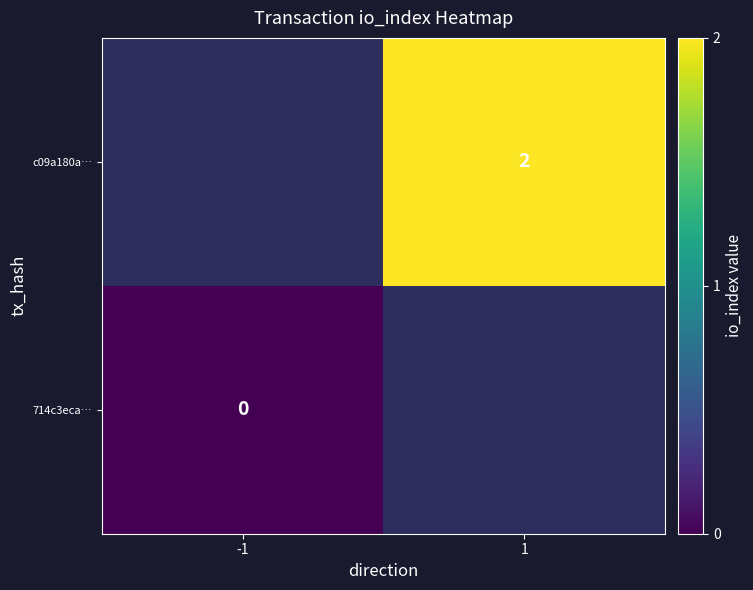

True or false: c09a180a… has a value of 3 at 1.

False